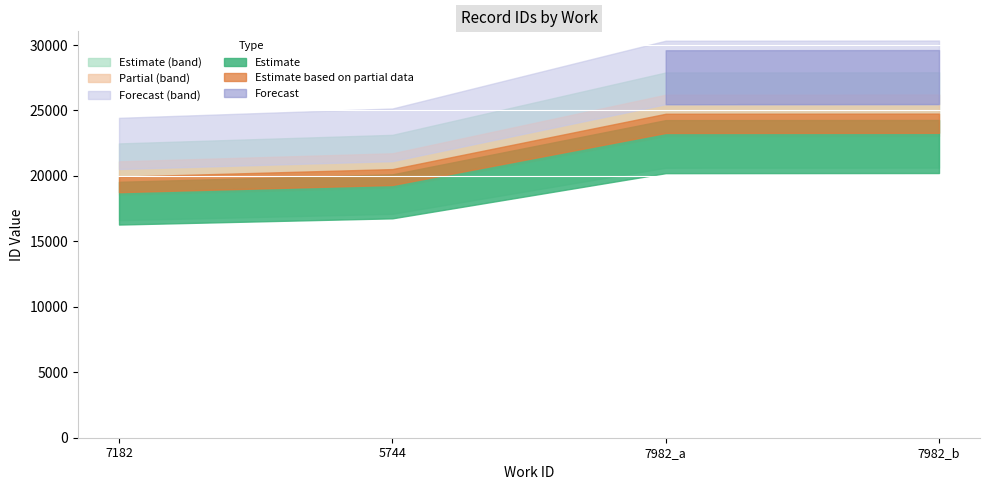

What is the label of the 1st point from the right?

7982_b